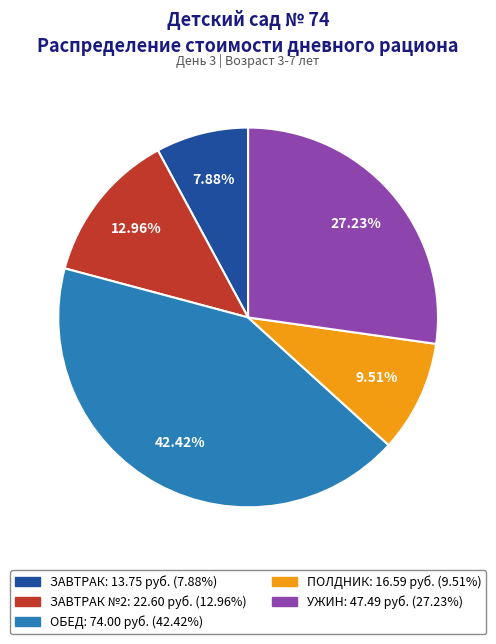

Is there a majority slice in this chart?

No